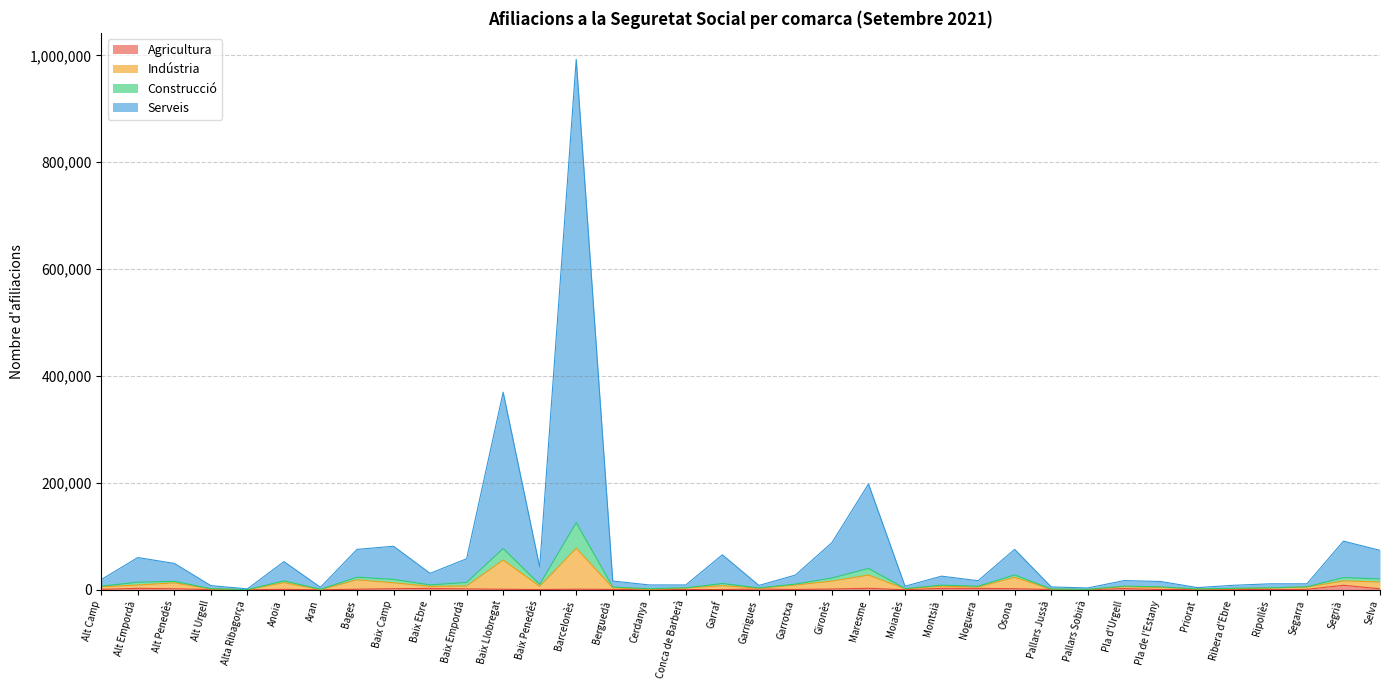

How many values in the Agricultura series exceed 863?

17